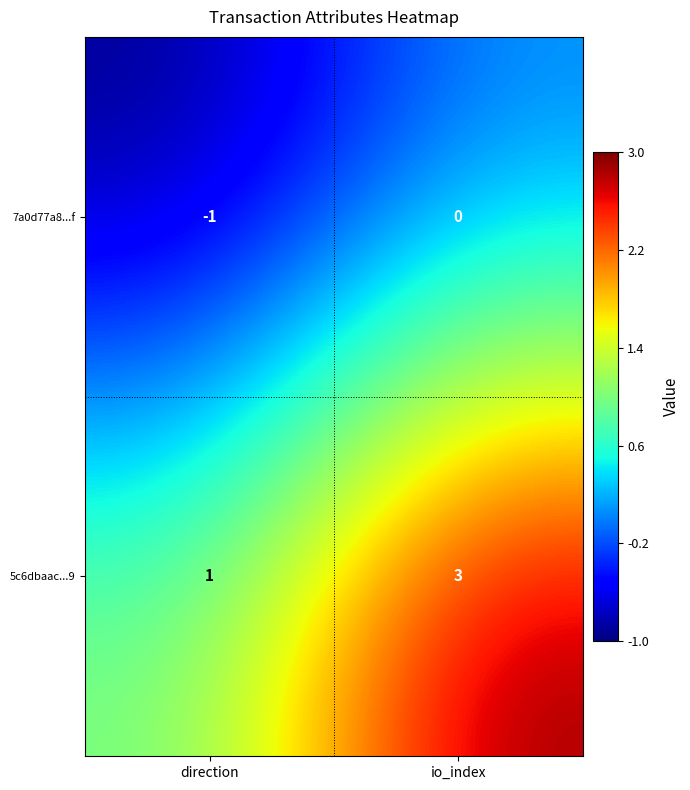

What is the sum of the 5c6dbaac...9 values at direction and io_index?

4